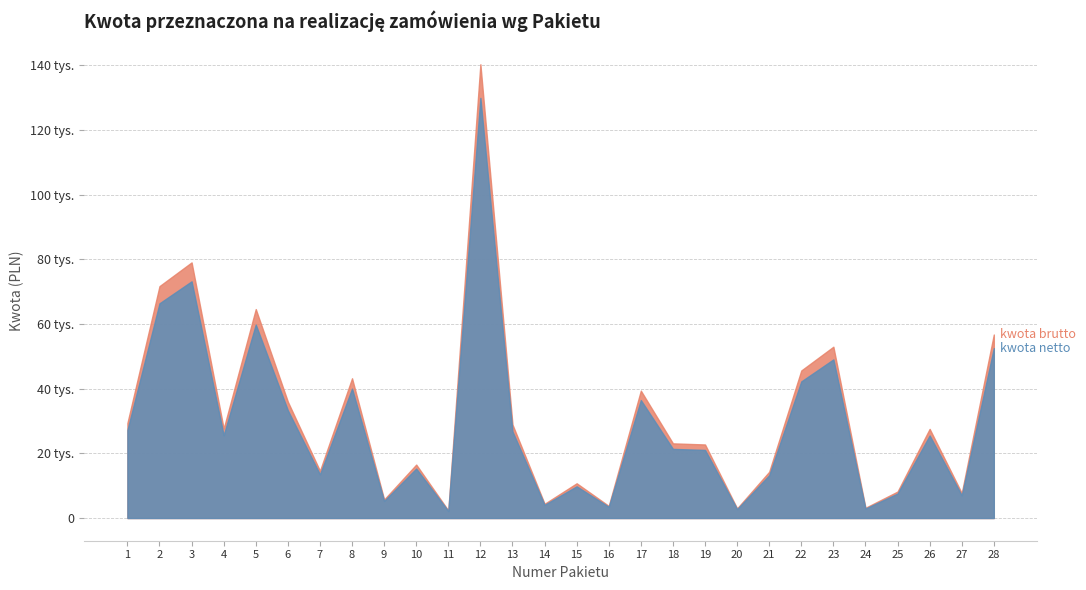

At which label does kwota netto first exceed 25525?

1